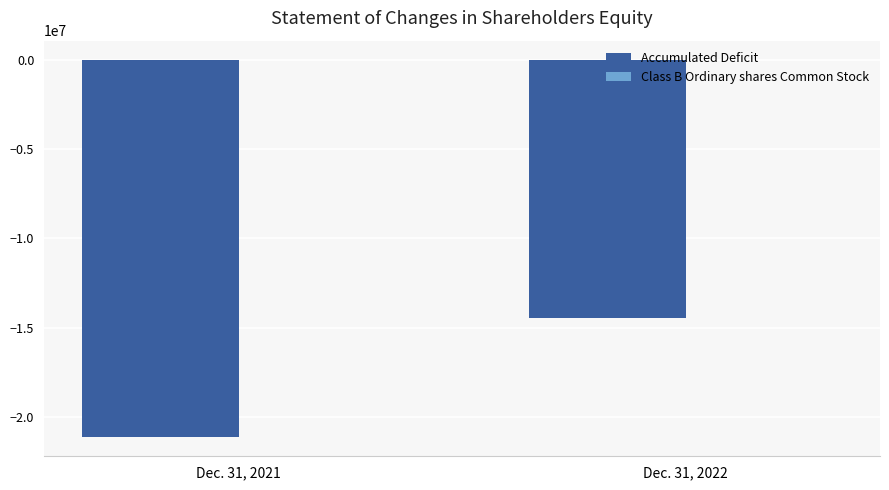

Which category has the highest value in the Accumulated Deficit series?

Dec. 31, 2022